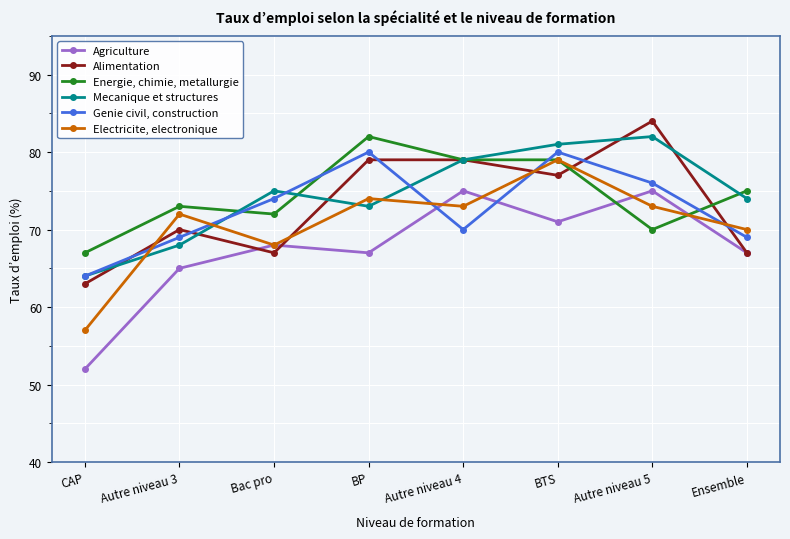

Reading right to left, extract all data points from this chart.

Agriculture: Ensemble=67	Autre niveau 5=75	BTS=71	Autre niveau 4=75	BP=67	Bac pro=68	Autre niveau 3=65	CAP=52
Alimentation: Ensemble=67	Autre niveau 5=84	BTS=77	Autre niveau 4=79	BP=79	Bac pro=67	Autre niveau 3=70	CAP=63
Energie, chimie, metallurgie: Ensemble=75	Autre niveau 5=70	BTS=79	Autre niveau 4=79	BP=82	Bac pro=72	Autre niveau 3=73	CAP=67
Mecanique et structures: Ensemble=74	Autre niveau 5=82	BTS=81	Autre niveau 4=79	BP=73	Bac pro=75	Autre niveau 3=68	CAP=64
Genie civil, construction: Ensemble=69	Autre niveau 5=76	BTS=80	Autre niveau 4=70	BP=80	Bac pro=74	Autre niveau 3=69	CAP=64
Electricite, electronique: Ensemble=70	Autre niveau 5=73	BTS=79	Autre niveau 4=73	BP=74	Bac pro=68	Autre niveau 3=72	CAP=57